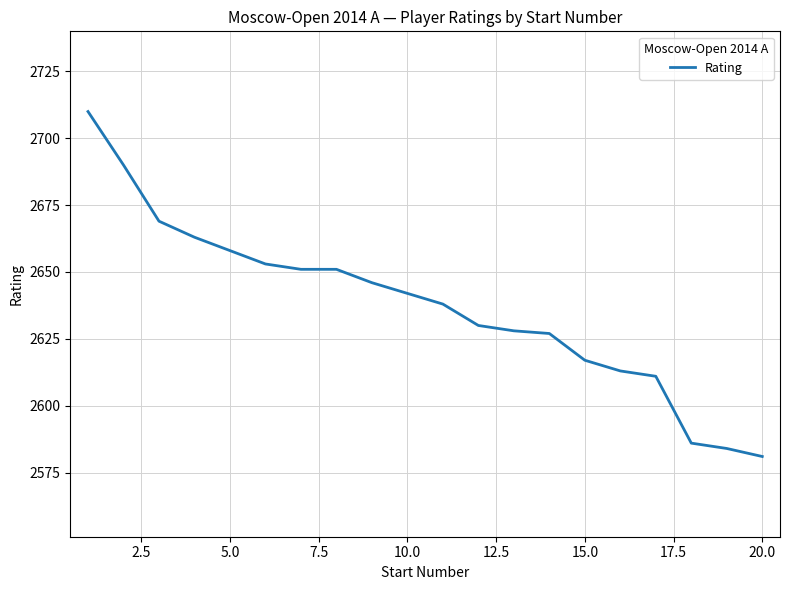

What is the difference between the maximum and minimum values?

129